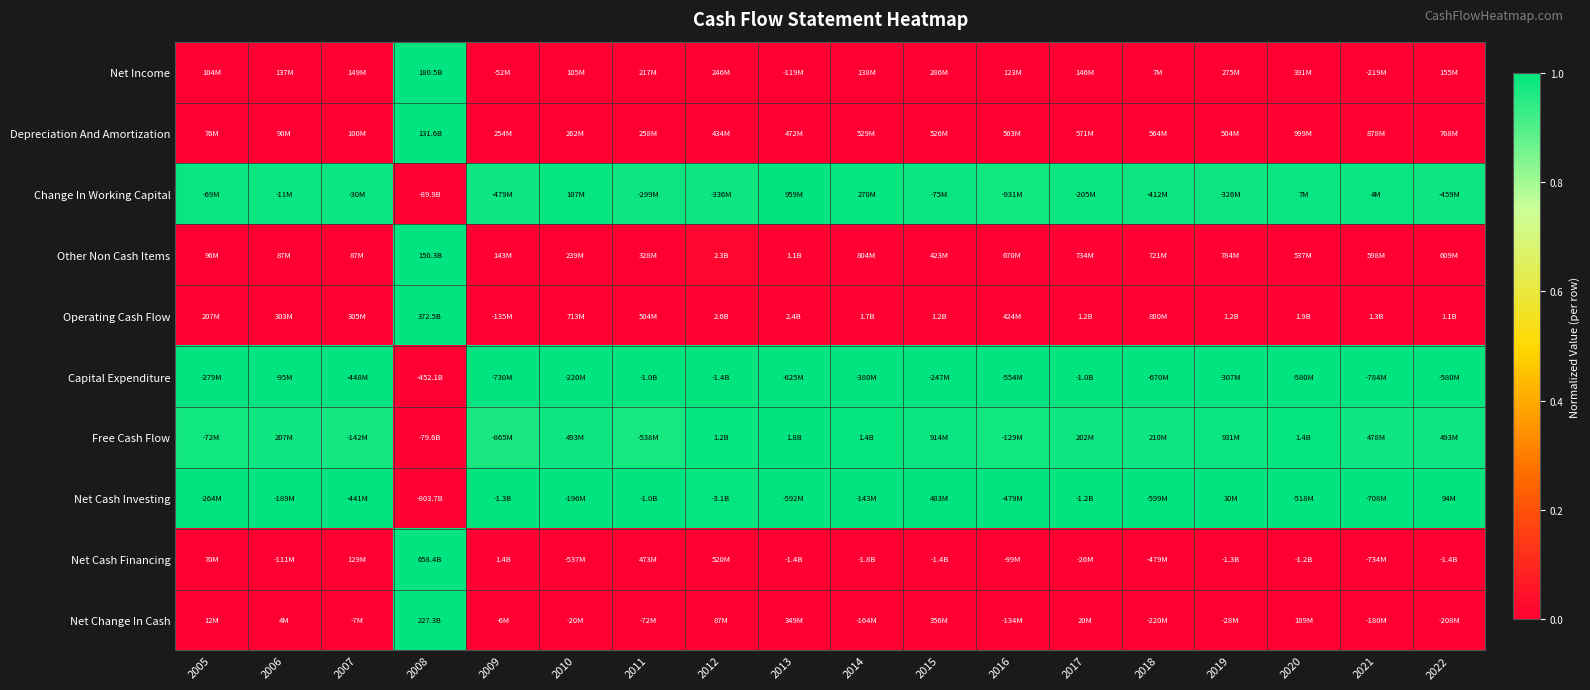

Reading left to right, what are all the values shown in this chart?

Net Income: 2005=0.0	2006=0.0	2007=0.0	2008=1.0	2009=0.0	2010=0.0	2011=0.0	2012=0.0	2013=0.0	2014=0.0	2015=0.0	2016=0.0	2017=0.0	2018=0.0	2019=0.0	2020=0.0	2021=0.0	2022=0.0
Depreciation And Amortization: 2005=0.0	2006=0.0	2007=0.0	2008=1.0	2009=0.0	2010=0.0	2011=0.0	2012=0.0	2013=0.0	2014=0.0	2015=0.0	2016=0.0	2017=0.0	2018=0.0	2019=0.0	2020=0.0	2021=0.0	2022=0.0
Change In Working Capital: 2005=1.0	2006=1.0	2007=1.0	2008=0.0	2009=1.0	2010=1.0	2011=1.0	2012=1.0	2013=1.0	2014=1.0	2015=1.0	2016=1.0	2017=1.0	2018=1.0	2019=1.0	2020=1.0	2021=1.0	2022=1.0
Other Non Cash Items: 2005=0.0	2006=0.0	2007=0.0	2008=1.0	2009=0.0	2010=0.0	2011=0.0	2012=0.0	2013=0.0	2014=0.0	2015=0.0	2016=0.0	2017=0.0	2018=0.0	2019=0.0	2020=0.0	2021=0.0	2022=0.0
Operating Cash Flow: 2005=0.0	2006=0.0	2007=0.0	2008=1.0	2009=0.0	2010=0.0	2011=0.0	2012=0.0	2013=0.0	2014=0.0	2015=0.0	2016=0.0	2017=0.0	2018=0.0	2019=0.0	2020=0.0	2021=0.0	2022=0.0
Capital Expenditure: 2005=1.0	2006=1.0	2007=1.0	2008=0.0	2009=1.0	2010=1.0	2011=1.0	2012=1.0	2013=1.0	2014=1.0	2015=1.0	2016=1.0	2017=1.0	2018=1.0	2019=1.0	2020=1.0	2021=1.0	2022=1.0
Free Cash Flow: 2005=1.0	2006=1.0	2007=1.0	2008=0.0	2009=1.0	2010=1.0	2011=1.0	2012=1.0	2013=1.0	2014=1.0	2015=1.0	2016=1.0	2017=1.0	2018=1.0	2019=1.0	2020=1.0	2021=1.0	2022=1.0
Net Cash Investing: 2005=1.0	2006=1.0	2007=1.0	2008=0.0	2009=1.0	2010=1.0	2011=1.0	2012=1.0	2013=1.0	2014=1.0	2015=1.0	2016=1.0	2017=1.0	2018=1.0	2019=1.0	2020=1.0	2021=1.0	2022=1.0
Net Cash Financing: 2005=0.0	2006=0.0	2007=0.0	2008=1.0	2009=0.0	2010=0.0	2011=0.0	2012=0.0	2013=0.0	2014=0.0	2015=0.0	2016=0.0	2017=0.0	2018=0.0	2019=0.0	2020=0.0	2021=0.0	2022=0.0
Net Change In Cash: 2005=0.0	2006=0.0	2007=0.0	2008=1.0	2009=0.0	2010=0.0	2011=0.0	2012=0.0	2013=0.0	2014=0.0	2015=0.0	2016=0.0	2017=0.0	2018=0.0	2019=0.0	2020=0.0	2021=0.0	2022=0.0